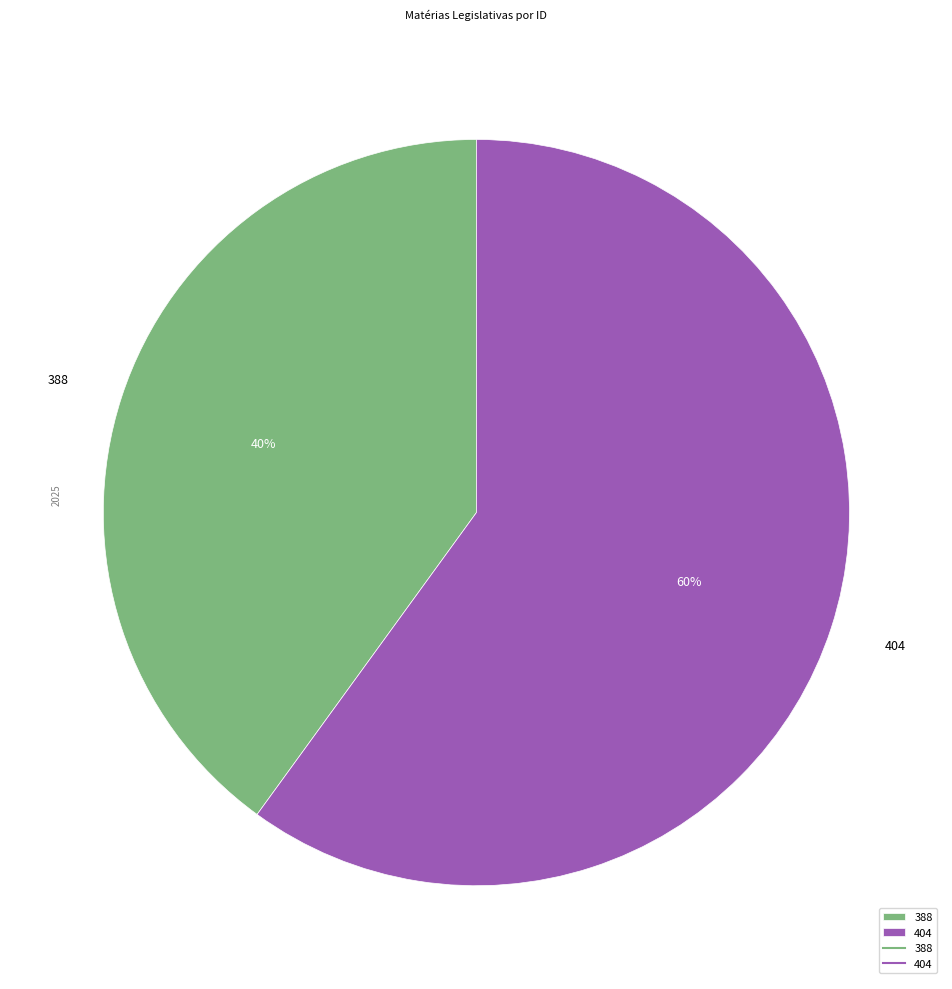

What percentage is the 388 slice, to the nearest percent?

40%